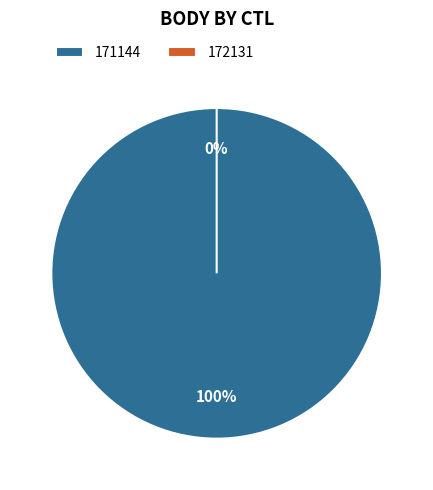

To the nearest percent, what is the difference between the largest and smallest slice percentages?

100%